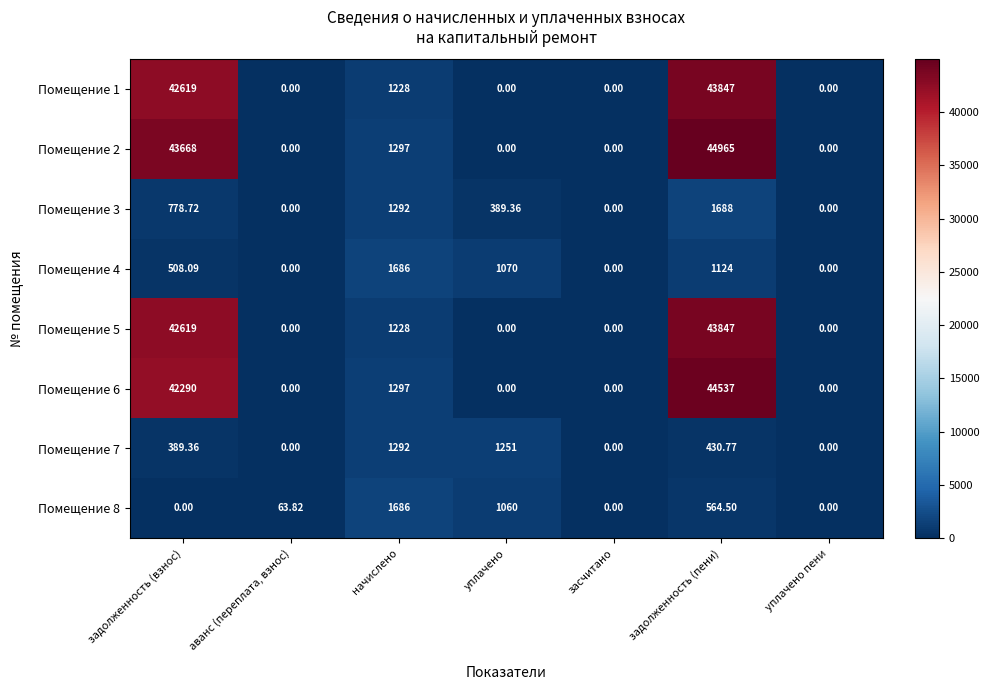

At which category is the sum across all series the highest?

задолженность (пени)